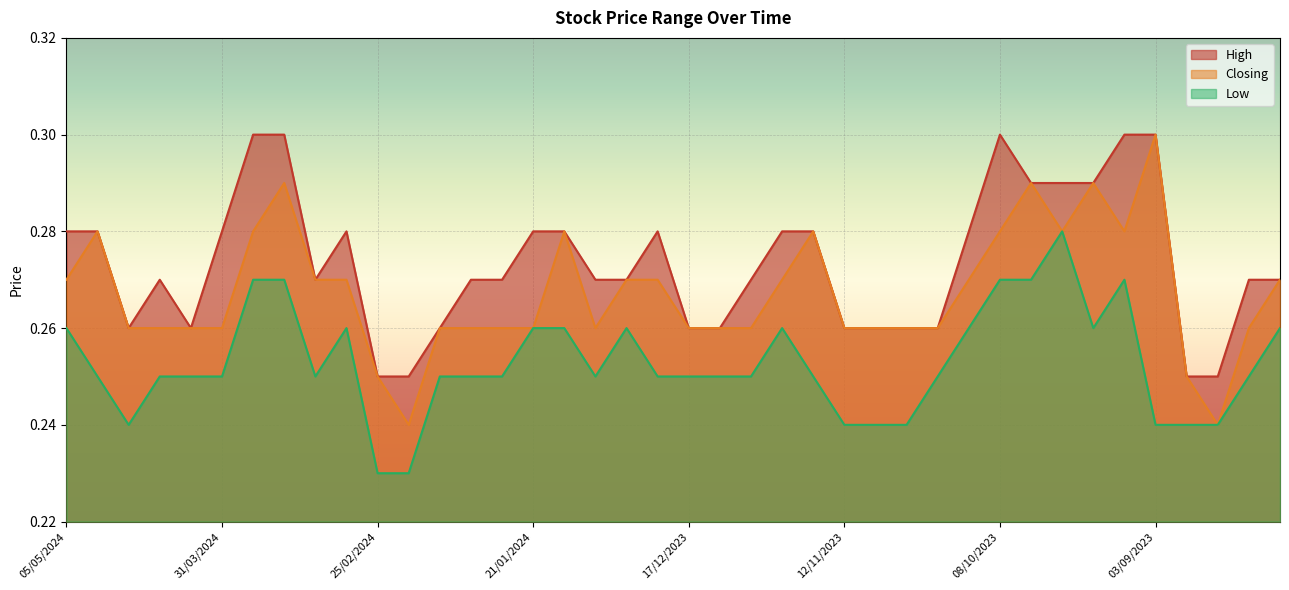

What is the maximum value for High?

0.3